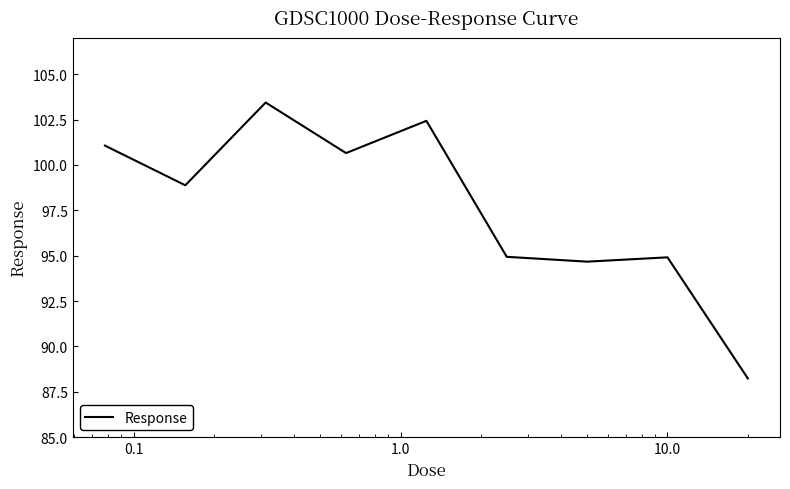

What is the difference between the maximum and minimum values?

15.2